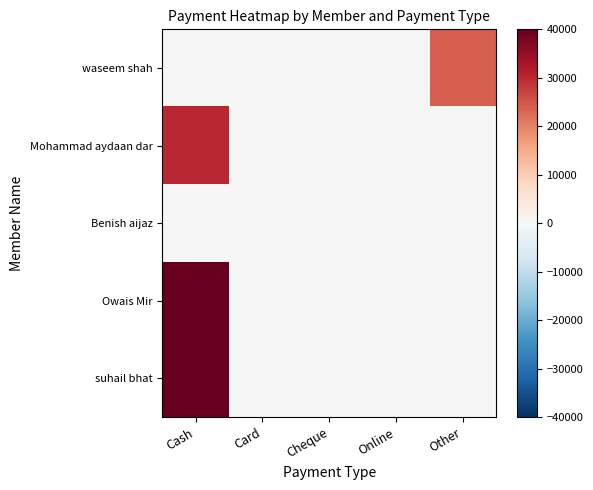

At Cheque, list the series in order from smallest to largest.

waseem shah, Mohammad aydaan dar, Benish aijaz, Owais Mir, suhail bhat